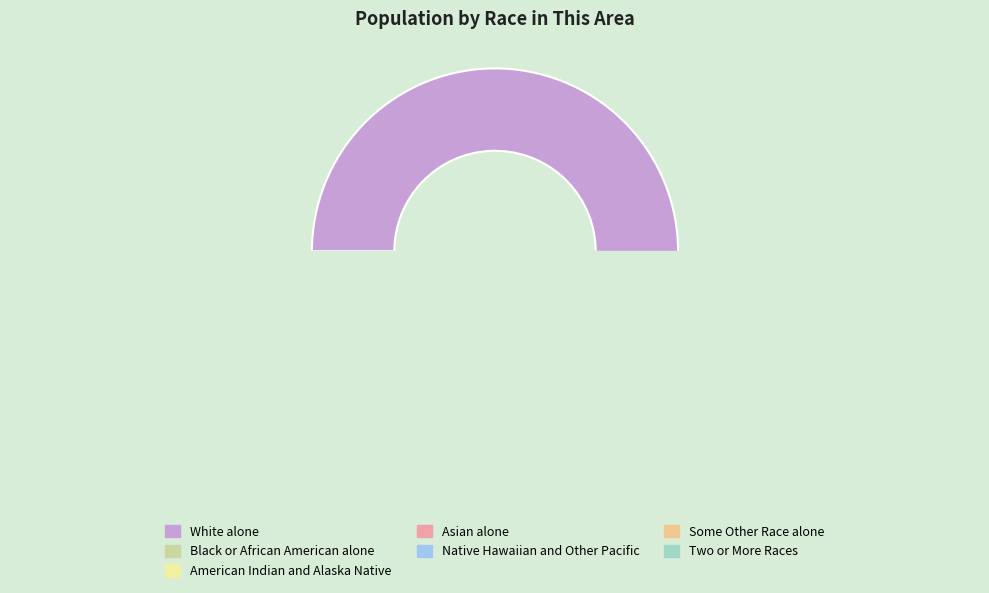

Which category has the biggest portion of the pie?

White alone